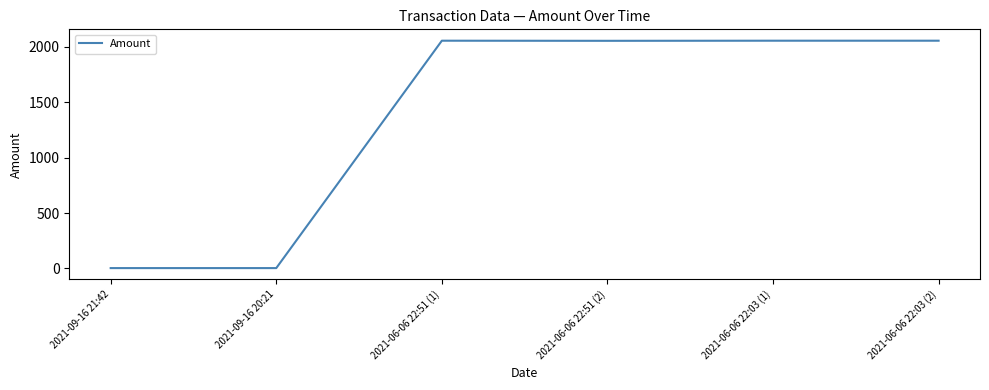

True or false: the data has more than 0 interior local peaks.

True